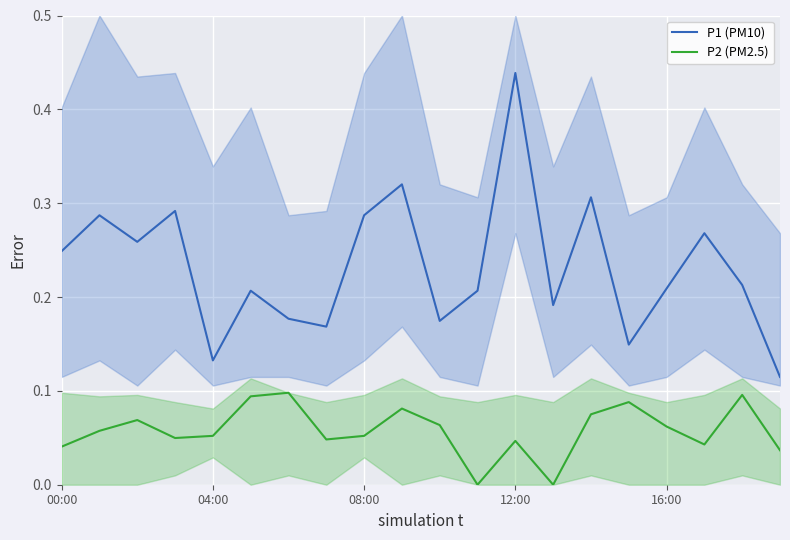

What is the difference between the maximum and minimum values in the P1 (PM10) series?

0.3